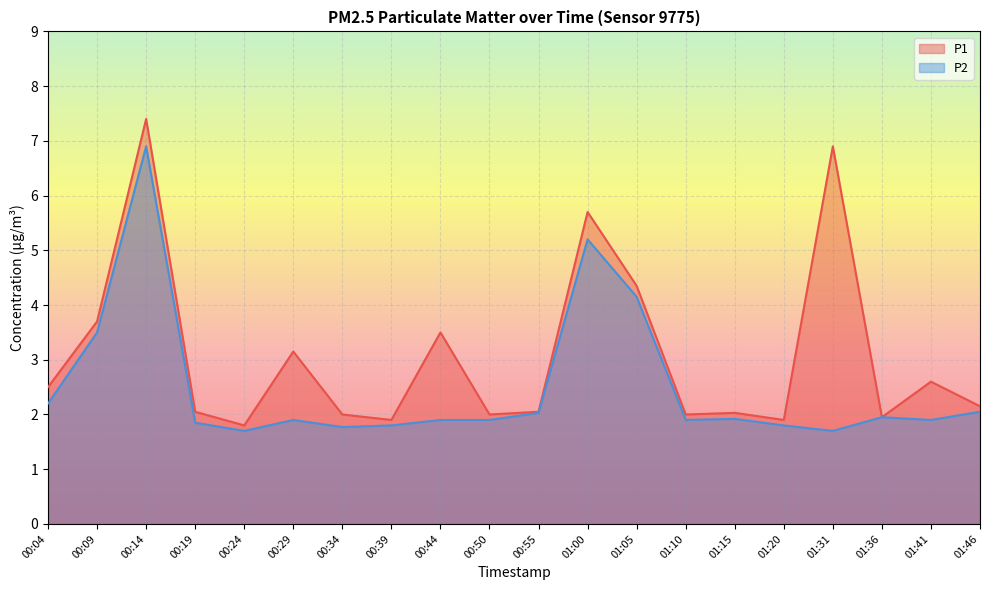

True or false: P2 and P1 cross at least once.

False